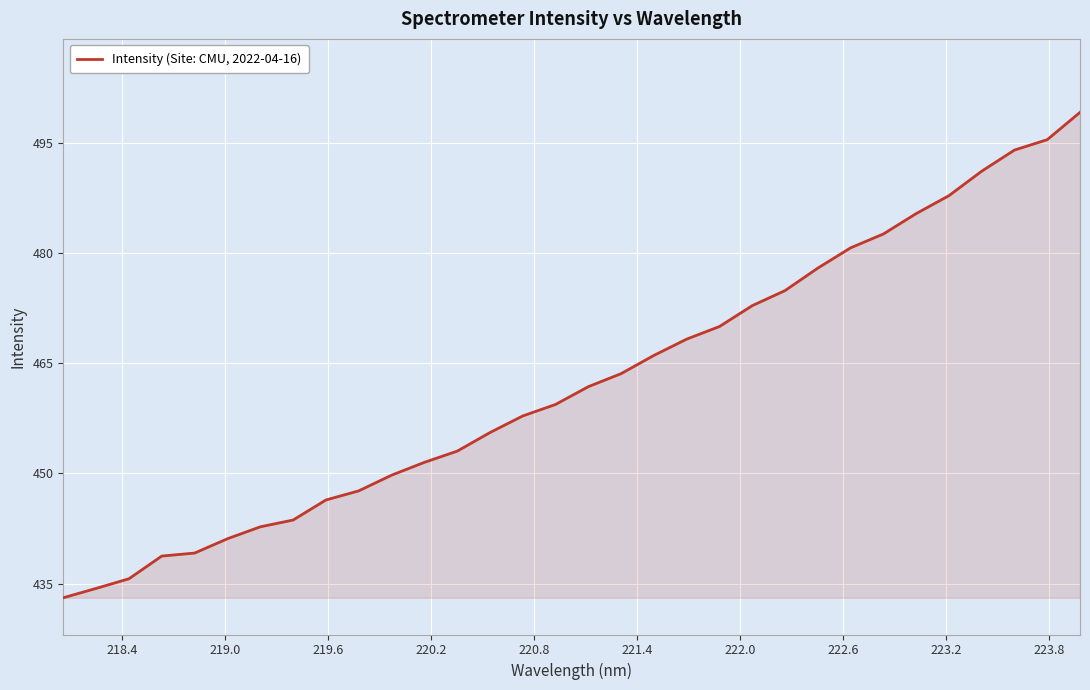

What is the difference between the second highest and second lowest values?

61.1